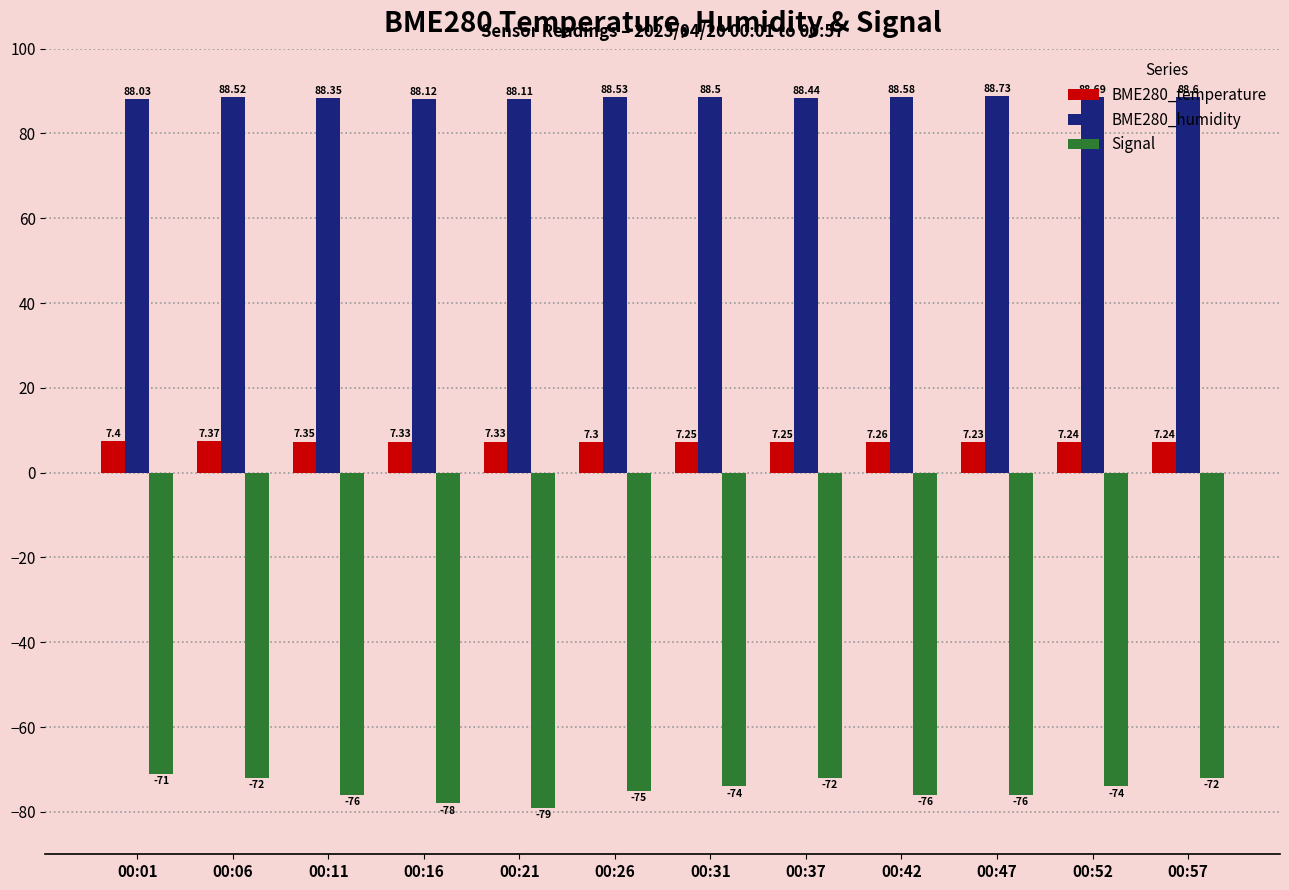

Which series has the largest range (max minus min)?

Signal